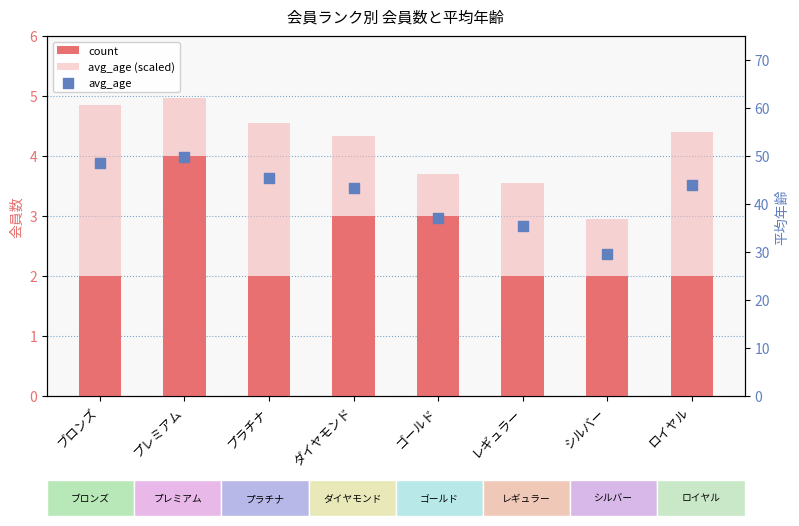

Which series reaches the maximum Y coordinate?

avg_age